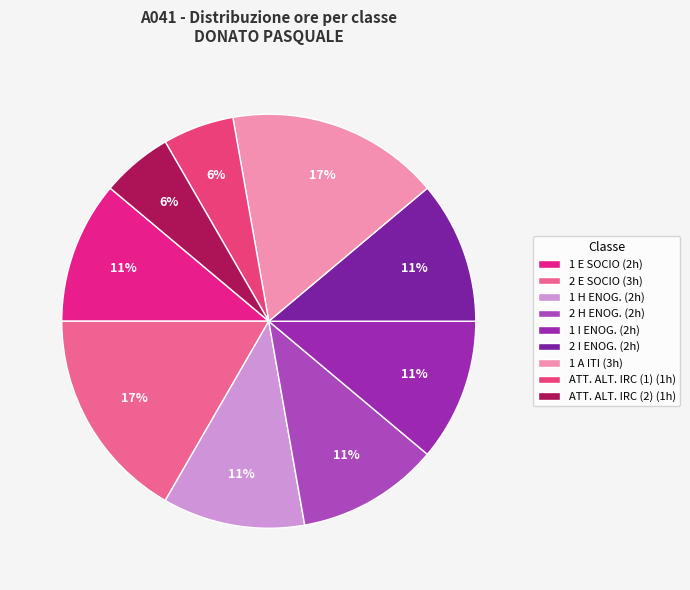

Which has a higher value, 2 E SOCIO or 1 I ENOG.?

2 E SOCIO